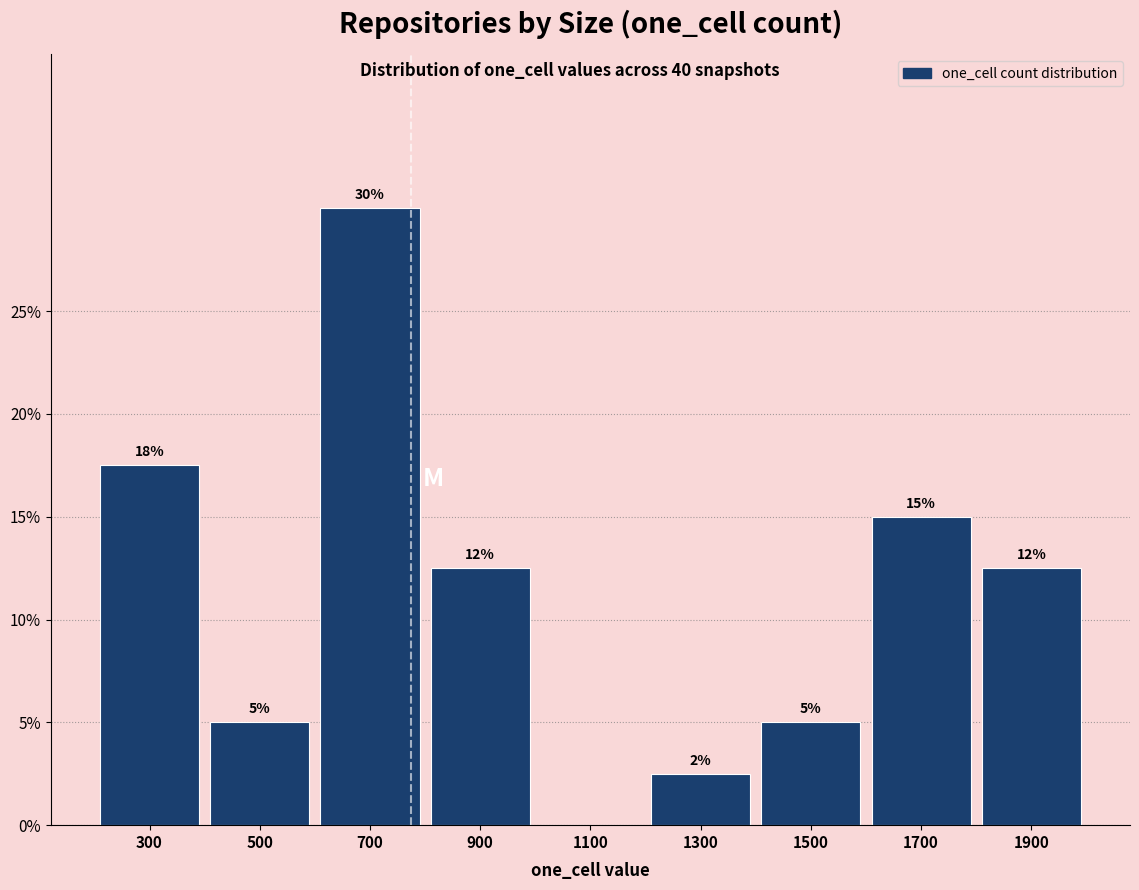

Which range on the x-axis has the tallest bar?

600 to 800